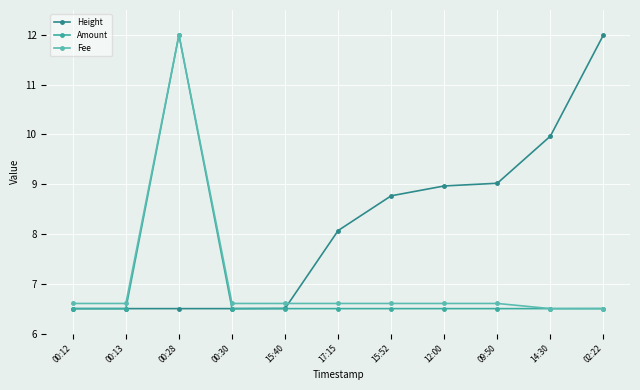

How many distinct data groups are displayed?

3